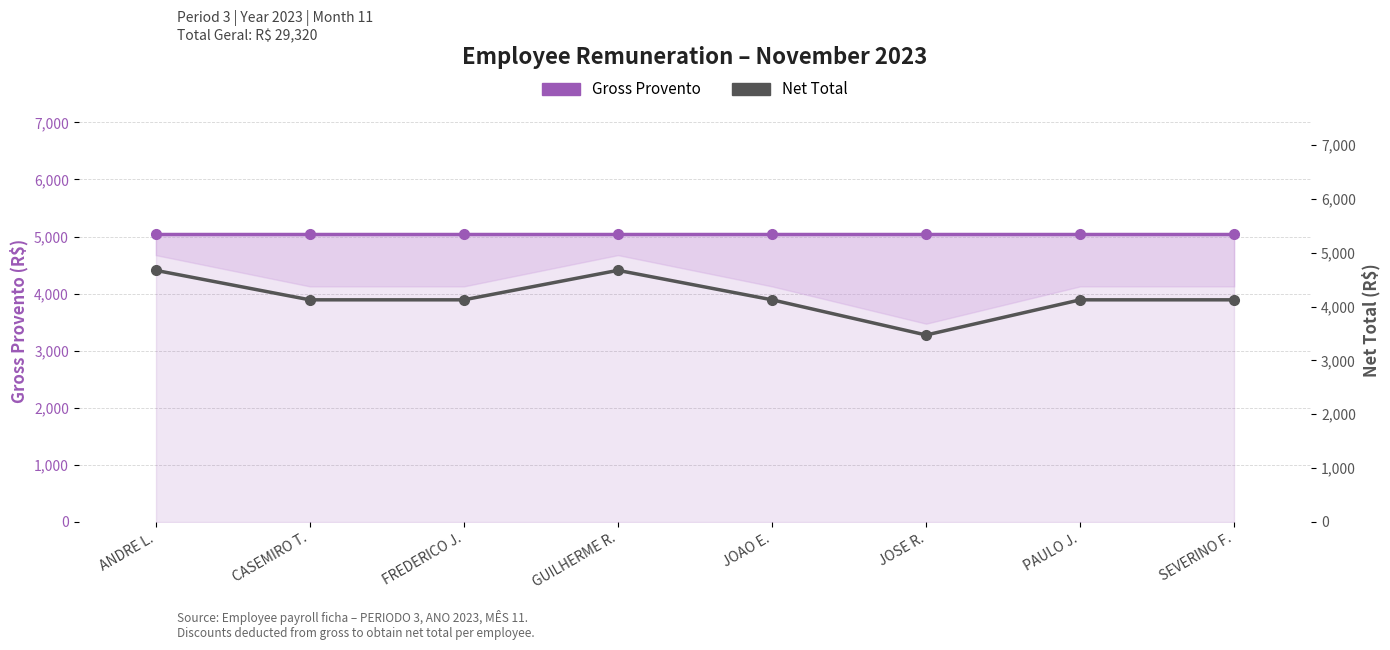

How many lines are shown in the chart?

2